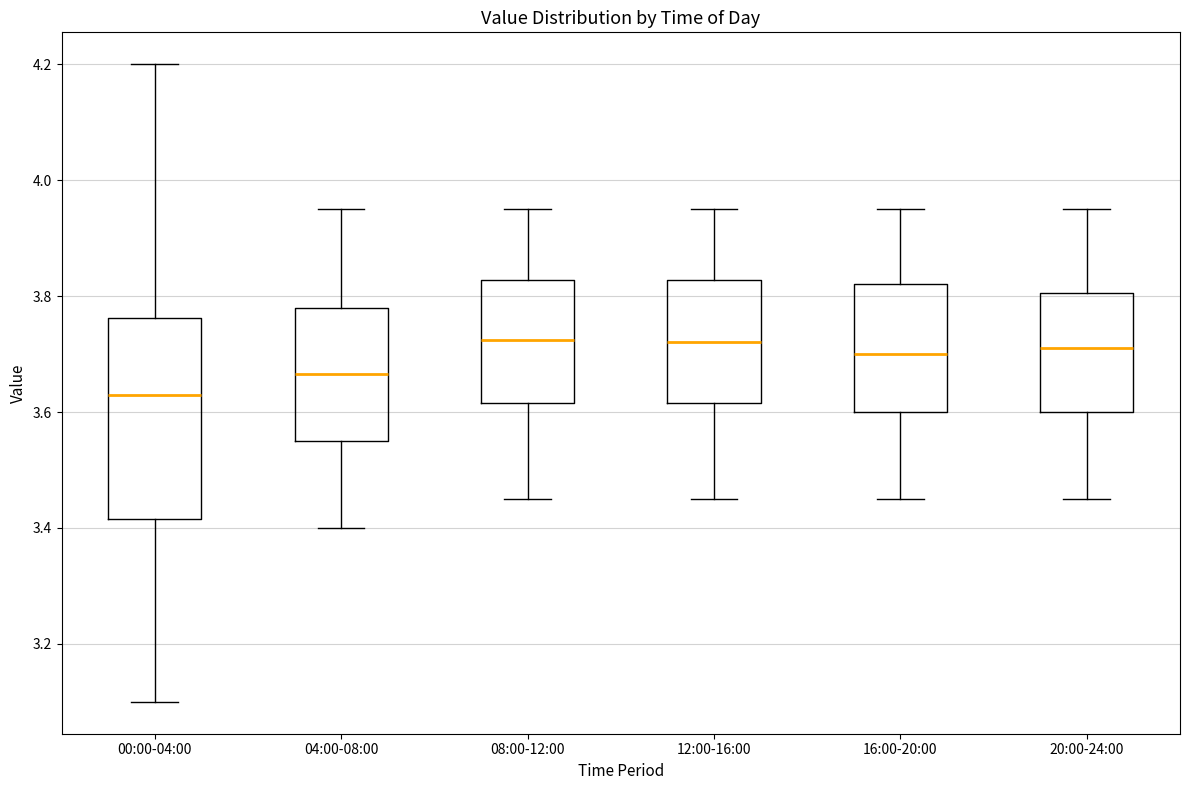

Where does the lower whisker of the box for 04:00-08:00 end on the y-axis? The values are not printed on the chart, so give them approximately, as read against the axis.

3.40